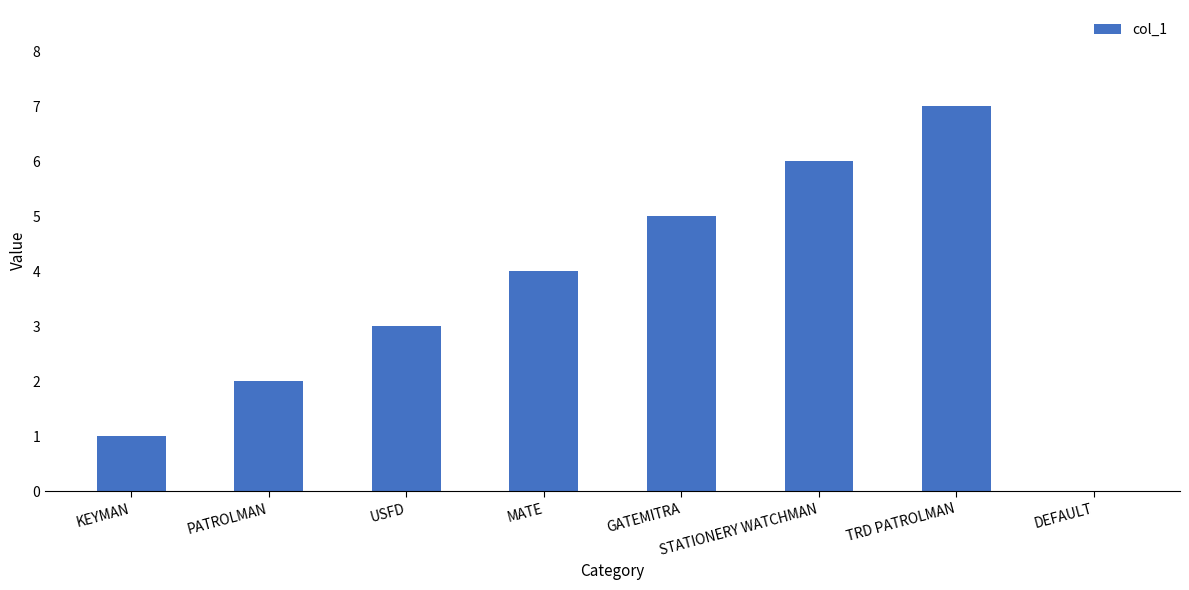

What is the greatest value displayed?

7